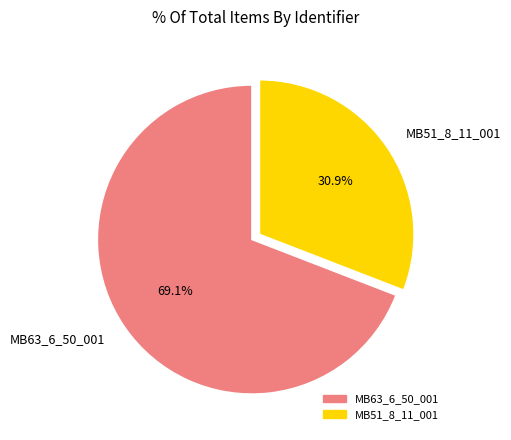

Rank the categories by value from lowest to highest.

MB51_8_11_001, MB63_6_50_001